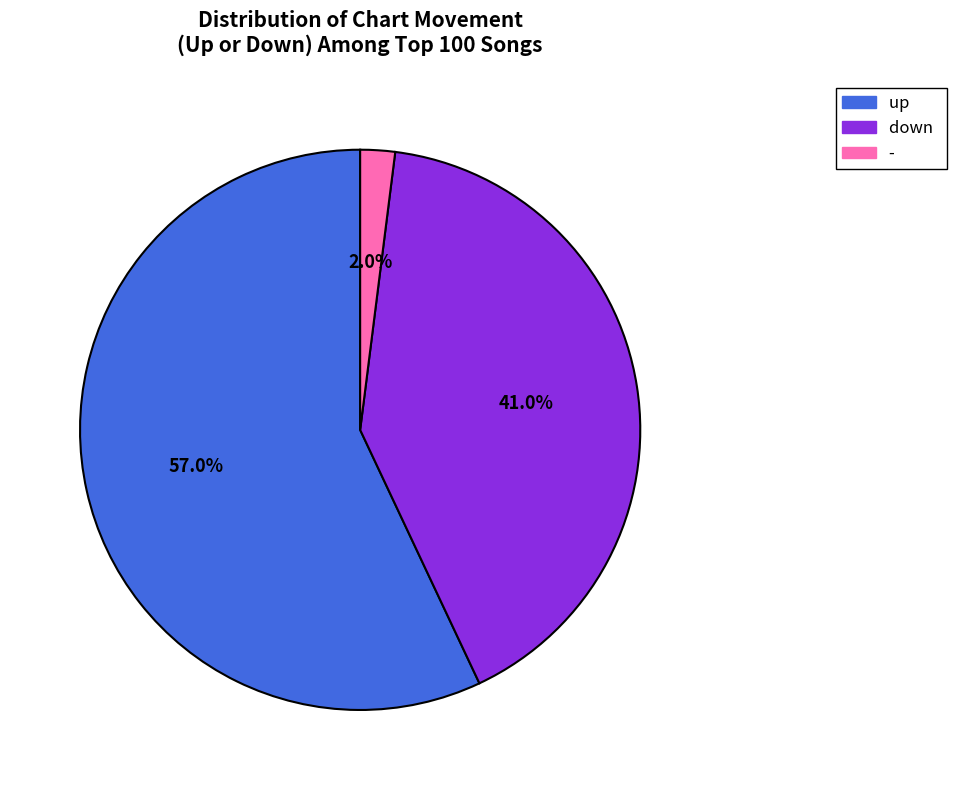

Count the number of slices in the pie.

3